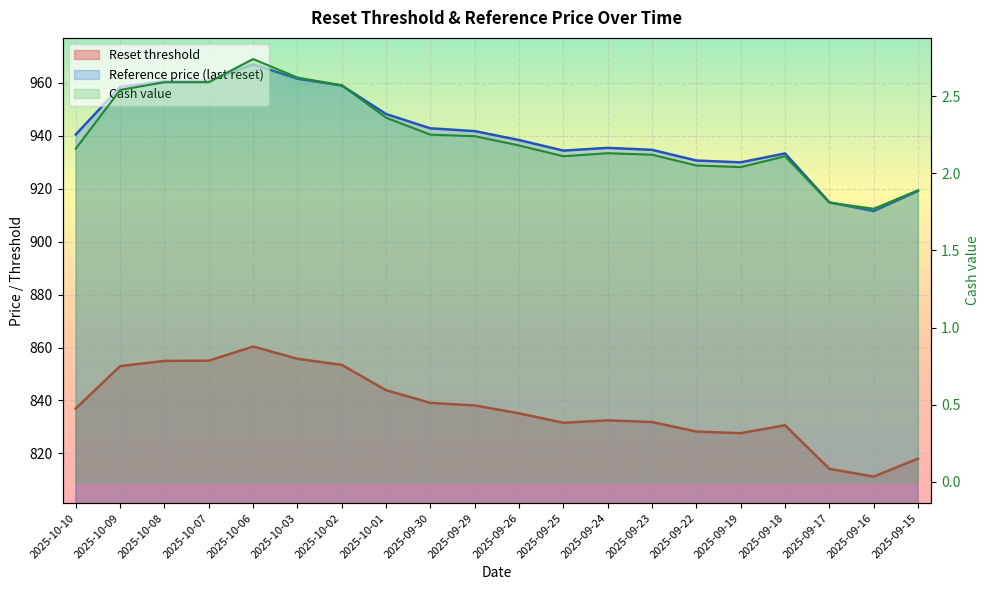

What is the sum of the Reference price (last reset) values at 2025-09-24 and 2025-09-19?

1865.3